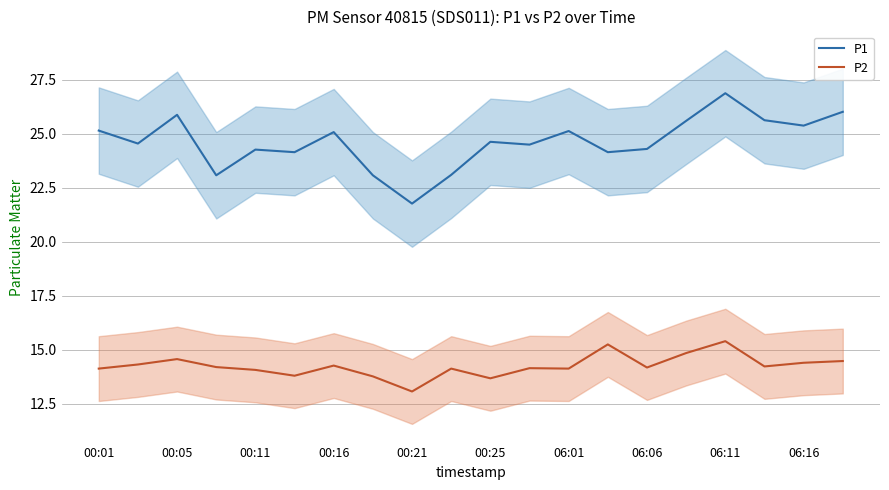

True or false: P1 has a value of 24.3 at 00:11.

True